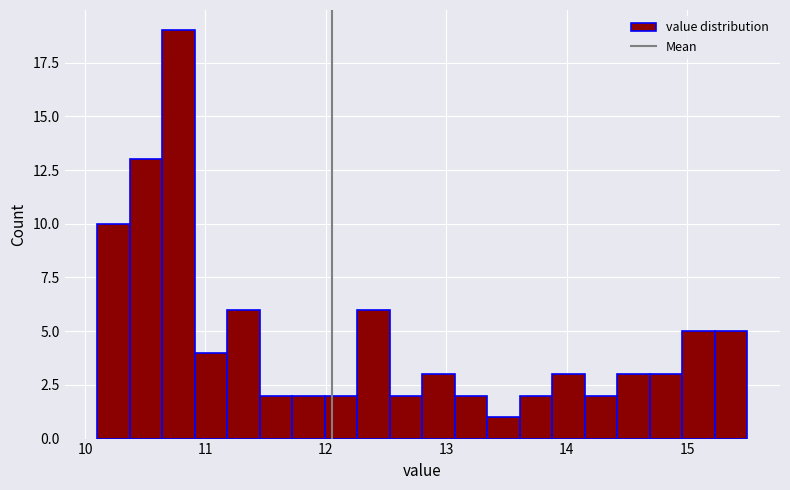

Read against the x-axis, roughly where is the centre of the tallest bar?

10.8